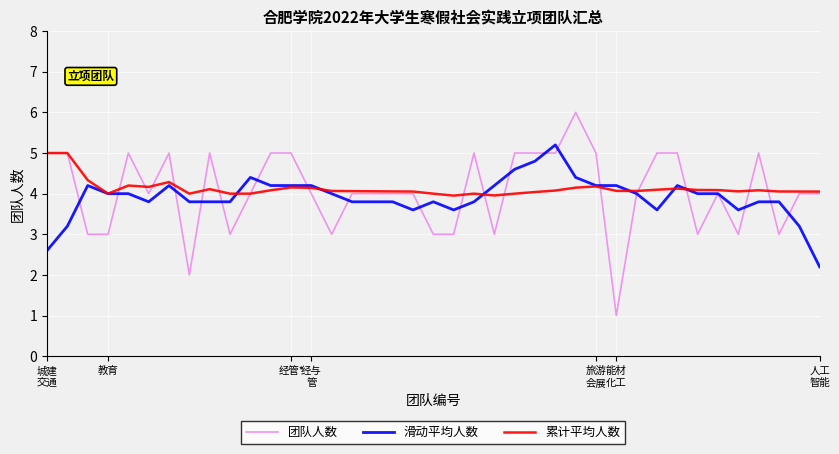

Which series has the largest range (max minus min)?

团队人数